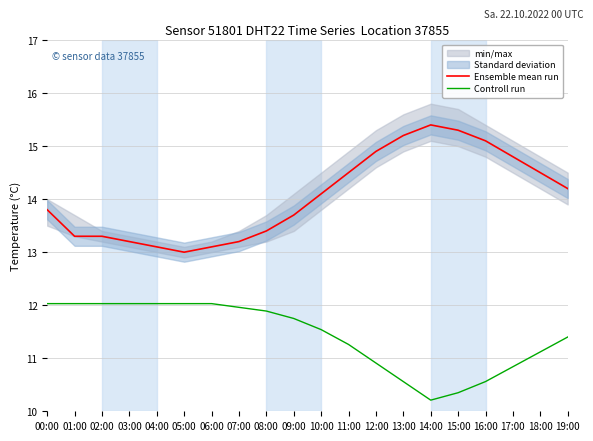

What is the difference between the second highest and second lowest values in the Controll run series?

1.7